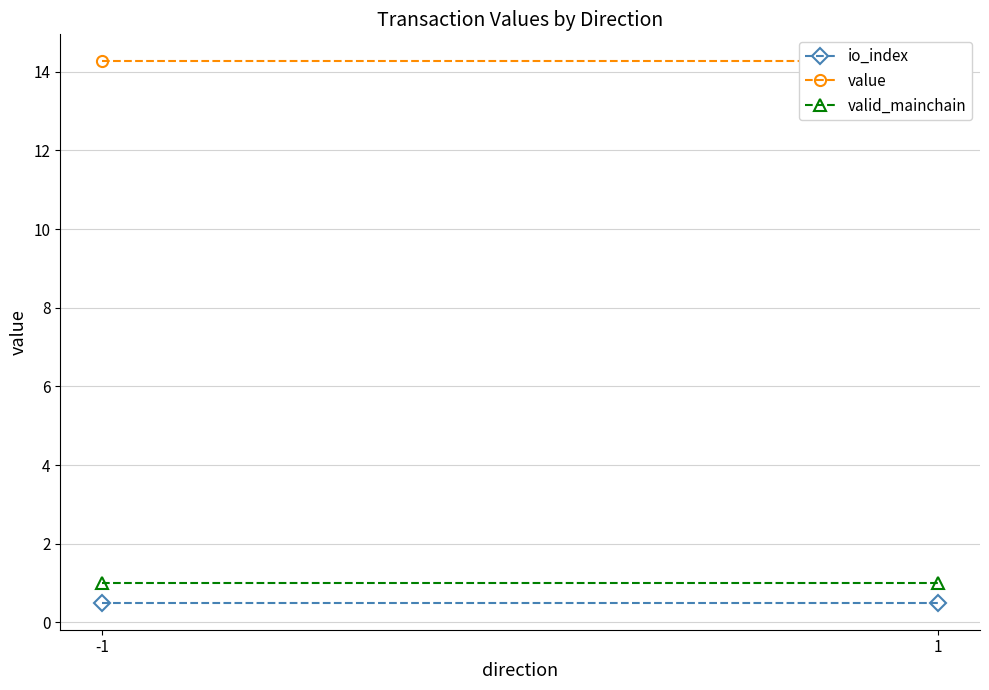

Is the value of valid_mainchain at 1 greater than the value of value at 1?

No